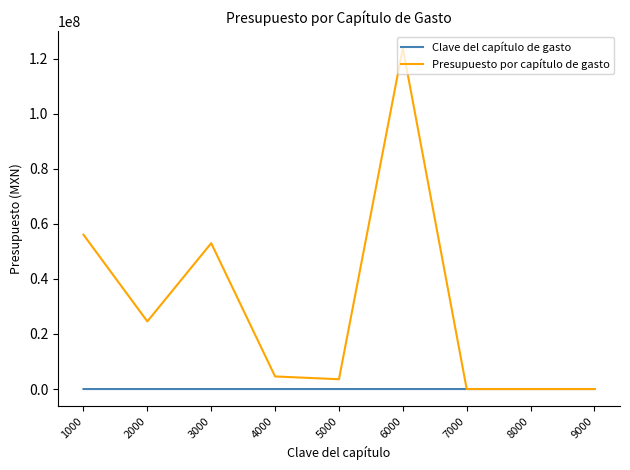

What is the sum of all Clave del capítulo de gasto values?

45000.0